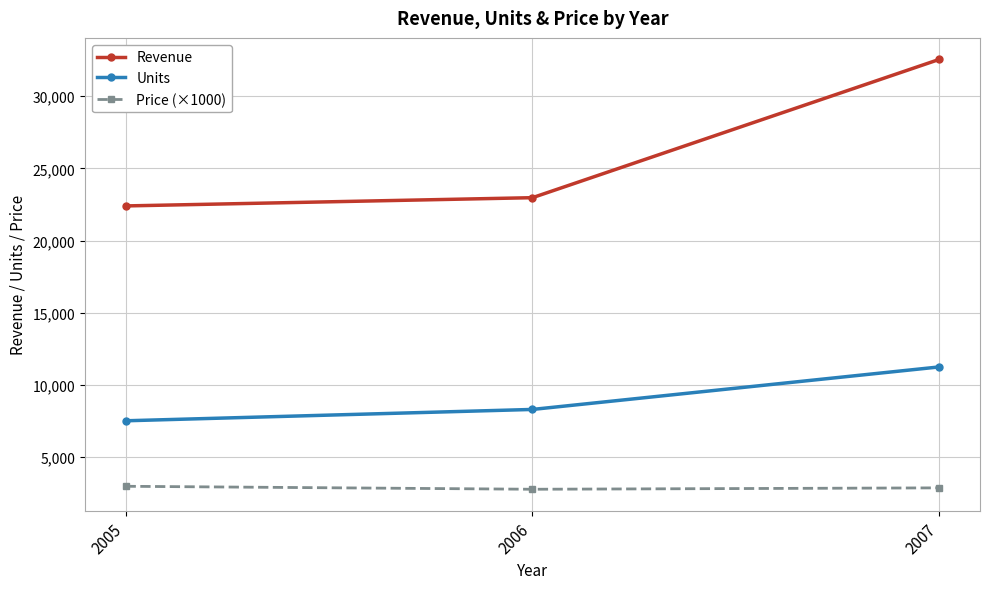

Rank the series by their average value, from highest to lowest.

Revenue, Units, Price (×1000)